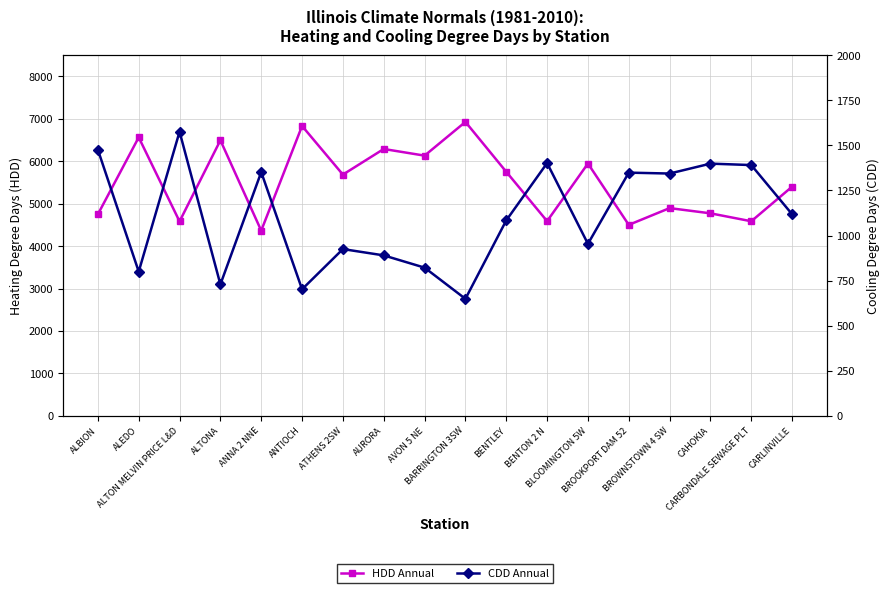

Read the CDD Annual value at ALTON MELVIN PRICE L&D, to the nearest 50.

1600